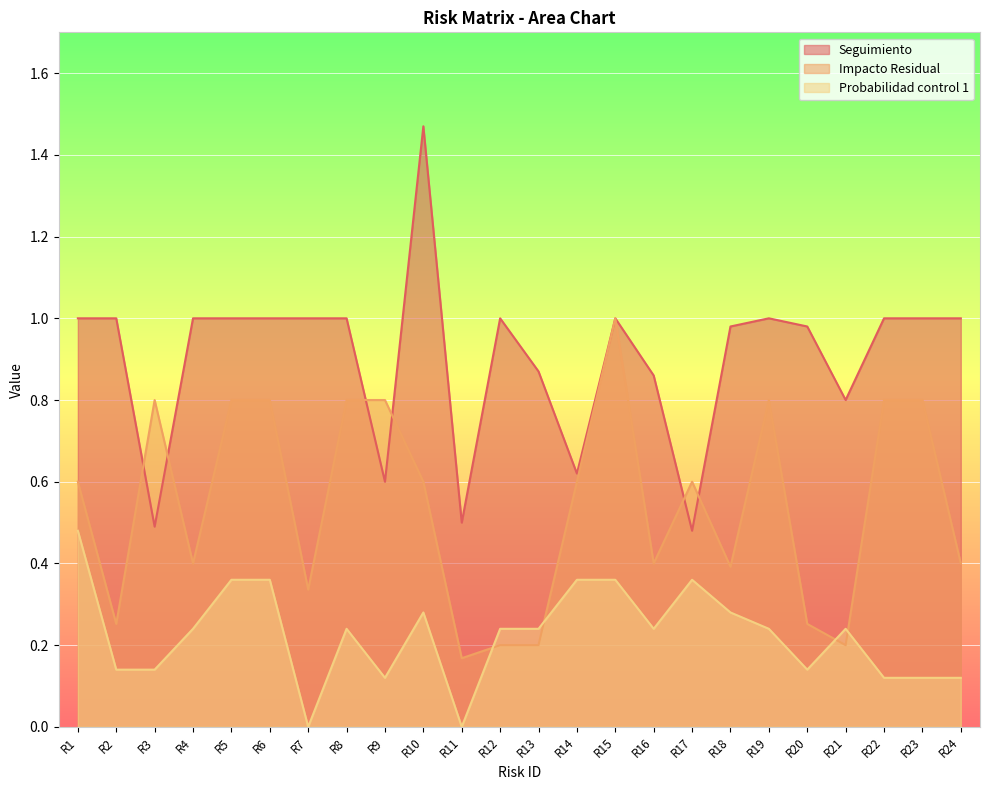

Reading left to right, list all the values displayed in this chart.

Seguimiento: R1=1.0	R2=1.0	R3=0.5	R4=1.0	R5=1.0	R6=1.0	R7=1.0	R8=1.0	R9=0.6	R10=1.5	R11=0.5	R12=1.0	R13=0.9	R14=0.6	R15=1.0	R16=0.9	R17=0.5	R18=1.0	R19=1.0	R20=1.0	R21=0.8	R22=1.0	R23=1.0	R24=1.0
Impacto Residual: R1=0.6	R2=0.3	R3=0.8	R4=0.4	R5=0.8	R6=0.8	R7=0.3	R8=0.8	R9=0.8	R10=0.6	R11=0.2	R12=0.2	R13=0.2	R14=0.6	R15=1.0	R16=0.4	R17=0.6	R18=0.4	R19=0.8	R20=0.3	R21=0.2	R22=0.8	R23=0.8	R24=0.4
Probabilidad control 1: R1=0.5	R2=0.1	R3=0.1	R4=0.2	R5=0.4	R6=0.4	R7=0.0	R8=0.2	R9=0.1	R10=0.3	R11=0.0	R12=0.2	R13=0.2	R14=0.4	R15=0.4	R16=0.2	R17=0.4	R18=0.3	R19=0.2	R20=0.1	R21=0.2	R22=0.1	R23=0.1	R24=0.1